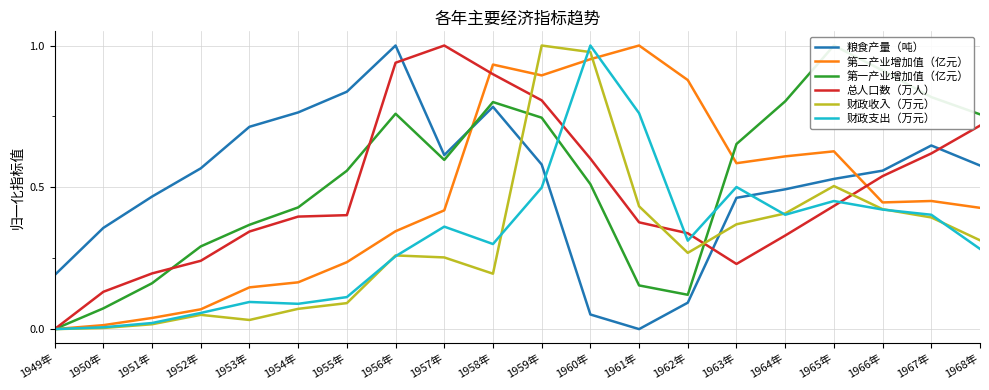

Which series has the widest spread of values?

粮食产量（吨）